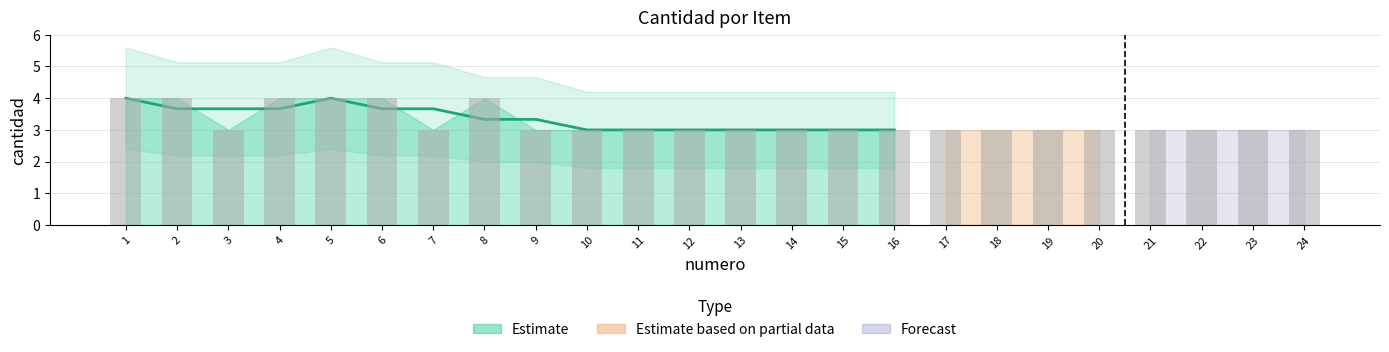

List the labels in order of value, largest first.

1, 2, 4, 5, 6, 8, 3, 7, 9, 10, 11, 12, 13, 14, 15, 16, 17, 18, 19, 20, 21, 22, 23, 24